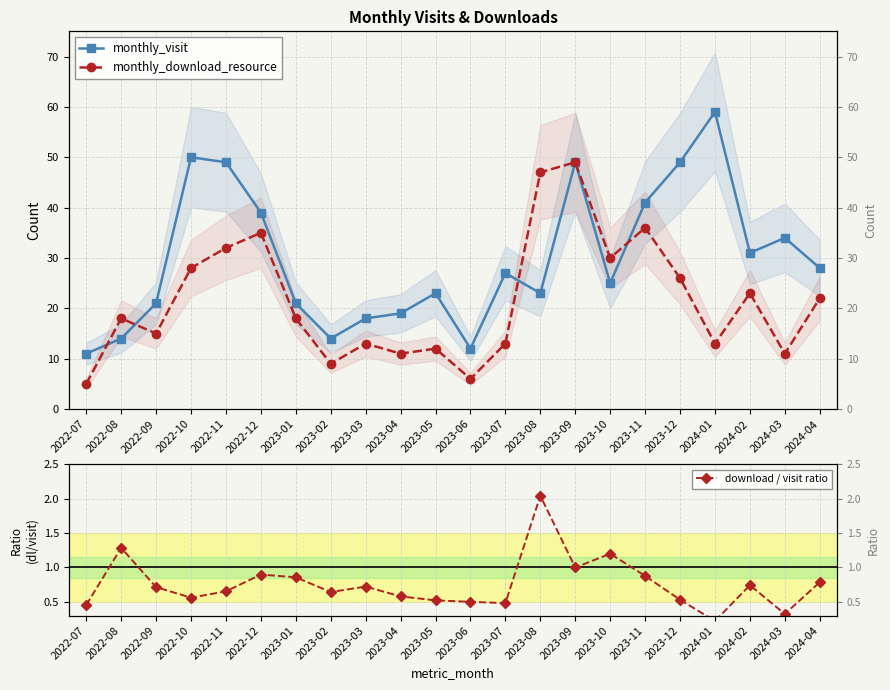

How many distinct data groups are displayed?

3